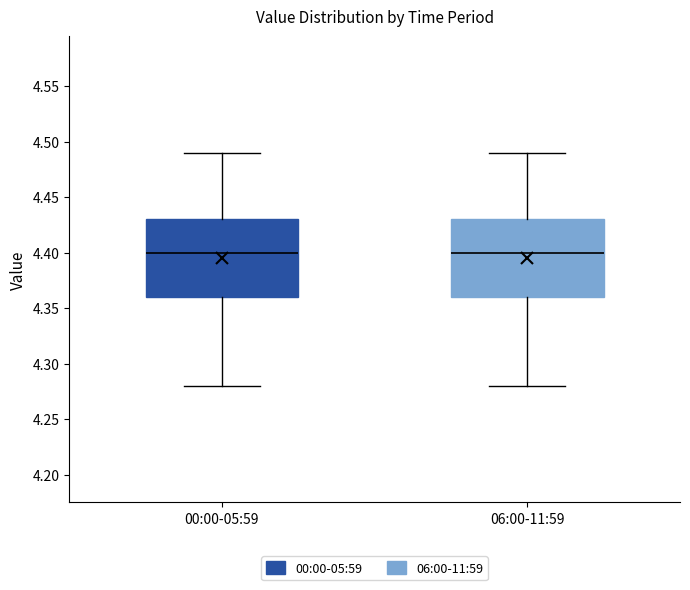

Reading left to right, transcribe this box plot: for each box, give where its median line is, the range the box spans, and where its two whiskers end, as read against the y-axis. The values are not printed on the chart, so give them approximately, as read against the axis.

00:00-05:59: median 4.40, box 4.36 to 4.43, whiskers 4.28 to 4.49
06:00-11:59: median 4.40, box 4.36 to 4.43, whiskers 4.28 to 4.49